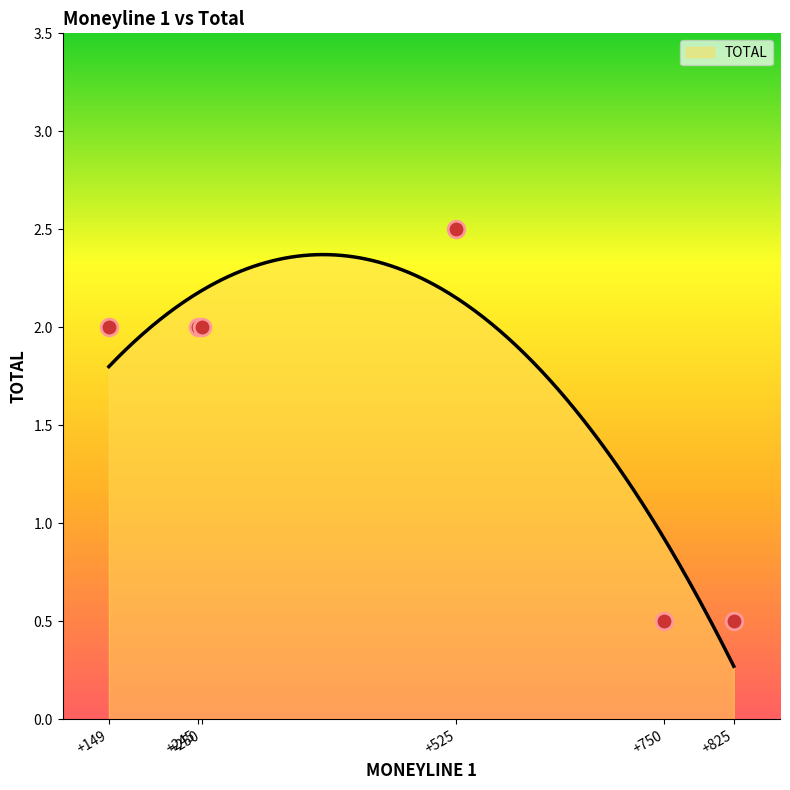

What is the minimum value shown in the chart?

0.3